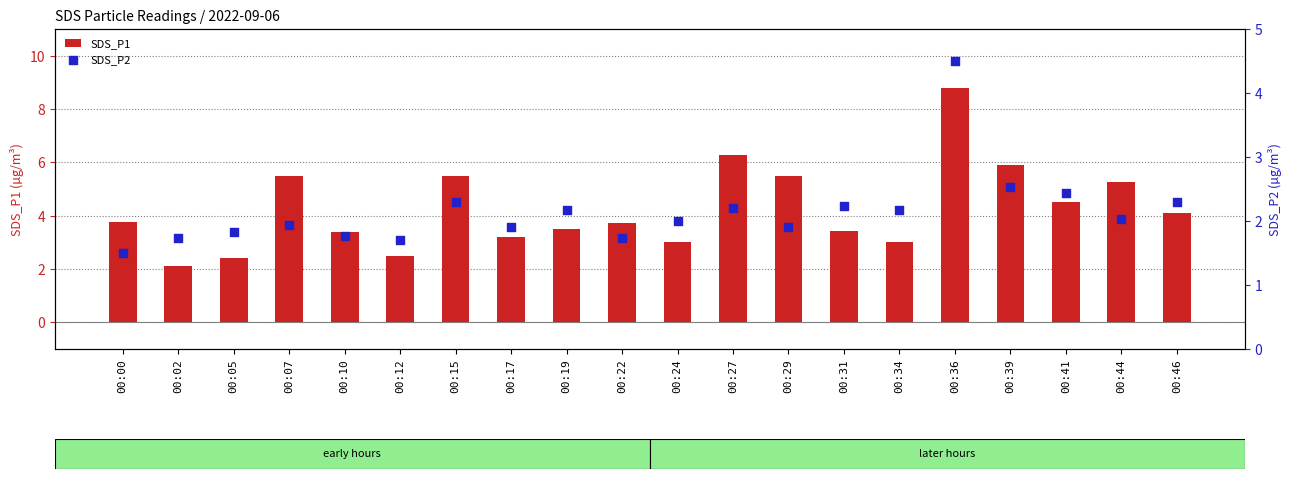

At which category is the sum across all series the highest?

00:36